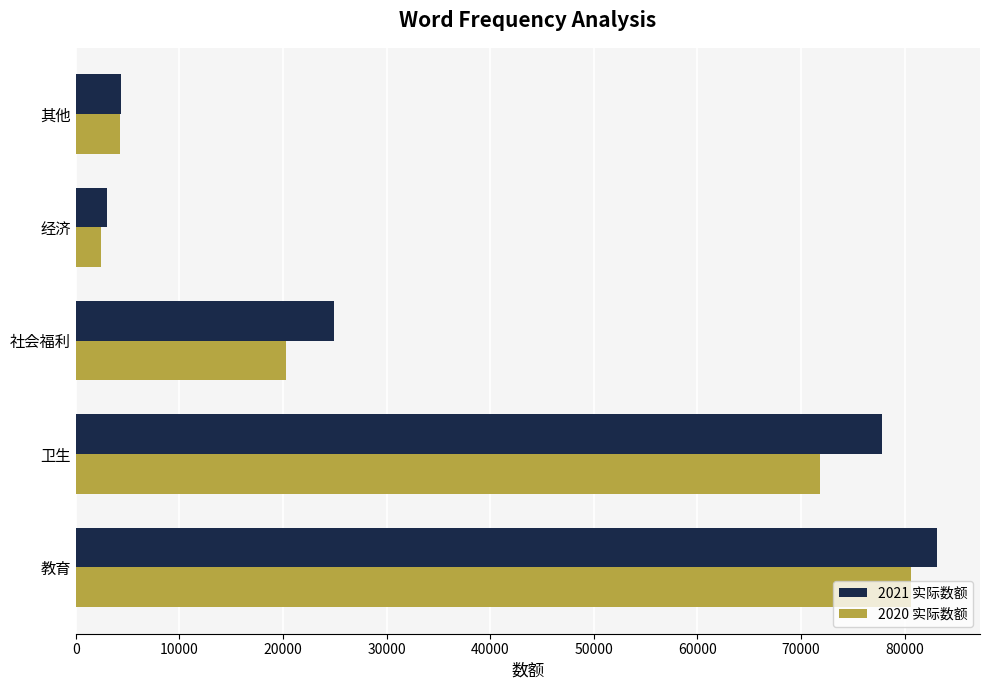

List the labels in order of 2020 实际数额 value, smallest first.

经济, 其他, 社会福利, 卫生, 教育